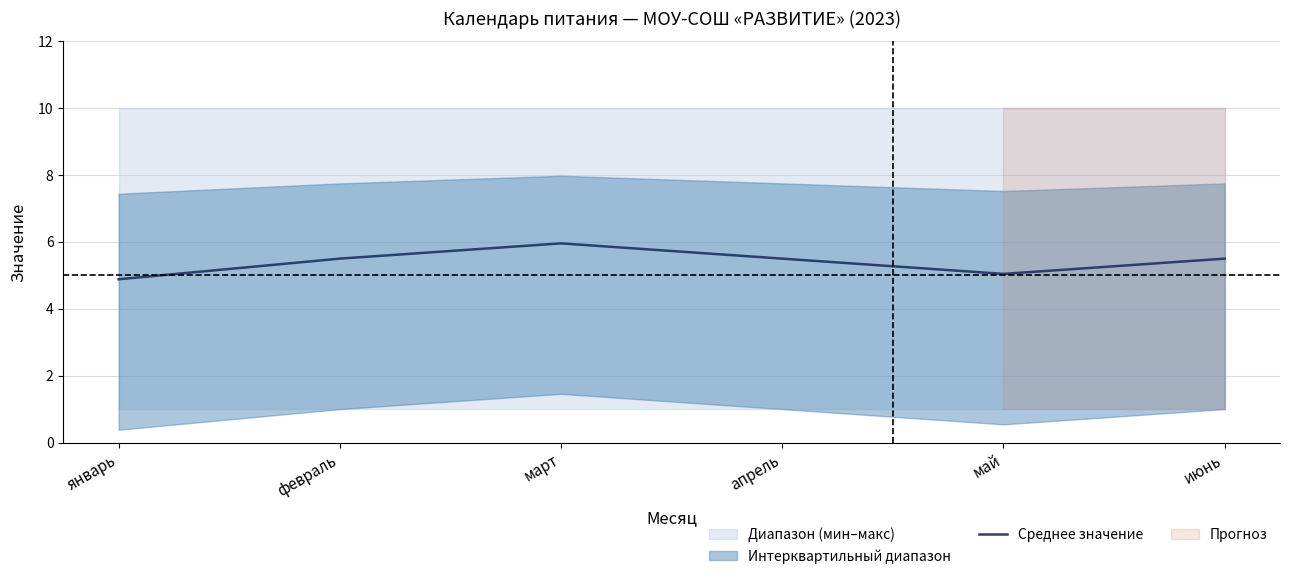

Between май and апрель, which is larger?

апрель